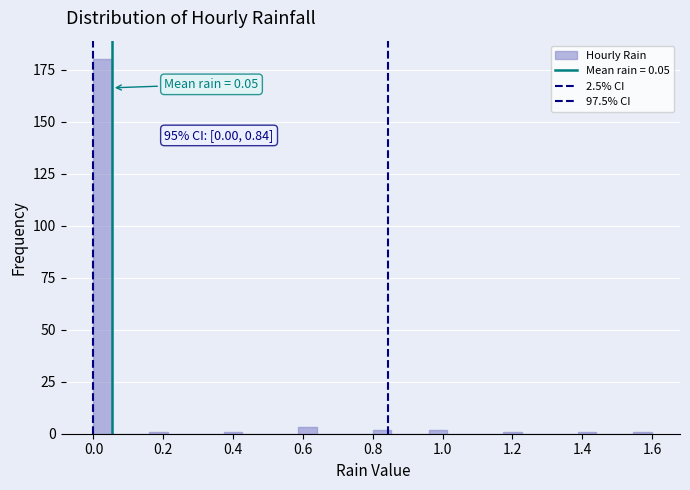

Around what value on the x-axis is the tallest bar? Give the approximate position of its centre, as read against the axis.

0.02